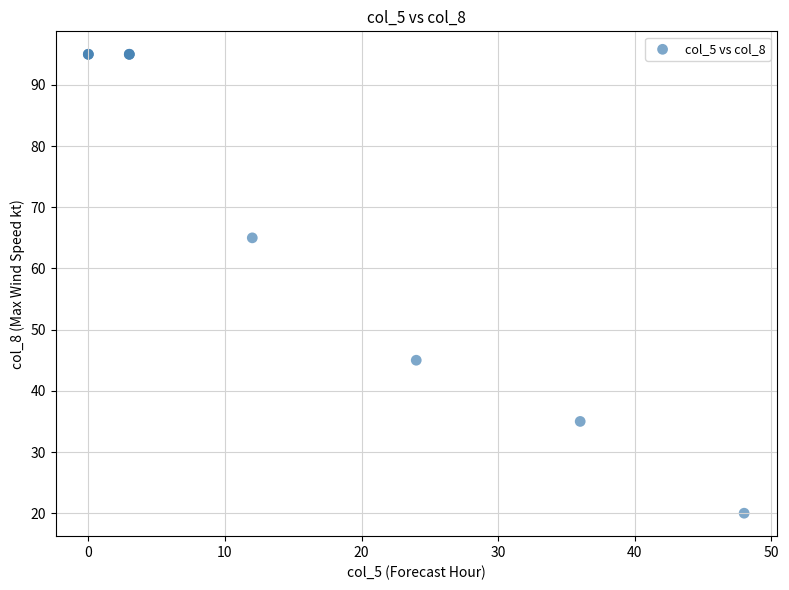

What Y value in the scatter plot is closest to 57?

65